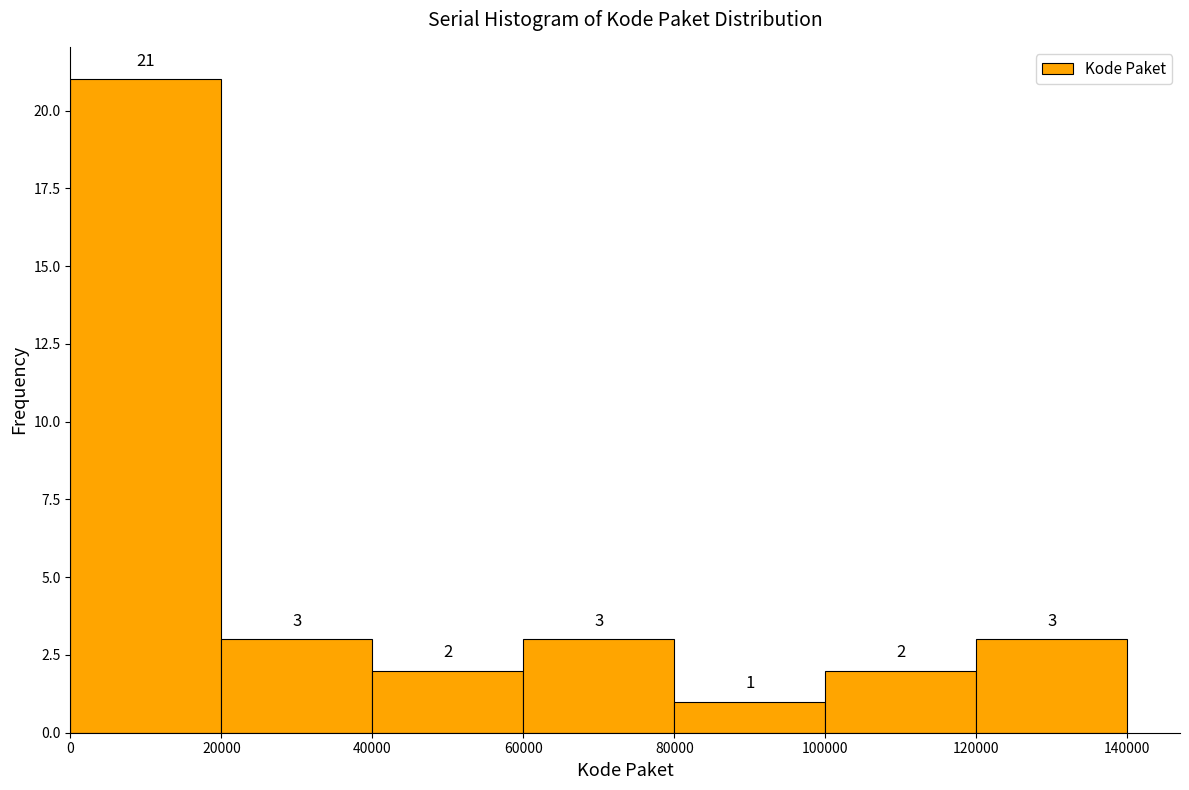

How tall is the bar that spans 100000 to 120000 on the x-axis?

2